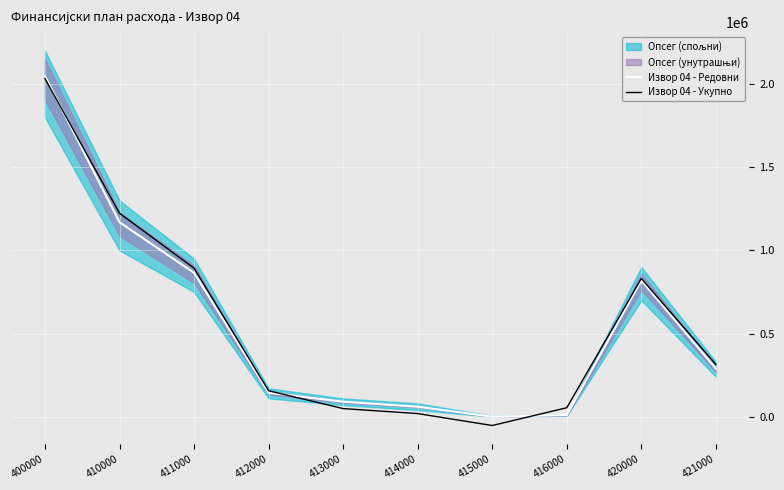

True or false: Извор 04 - Укупно has a value of -53030.0 at 415000.

True